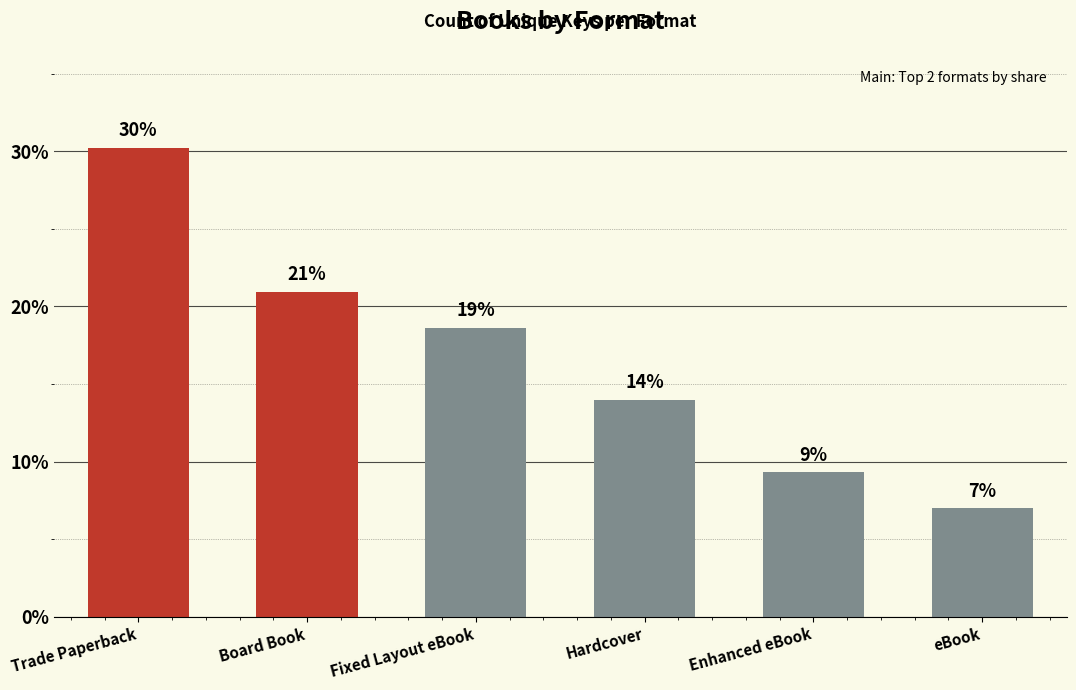

Between Trade Paperback and Fixed Layout eBook, which is larger?

Trade Paperback